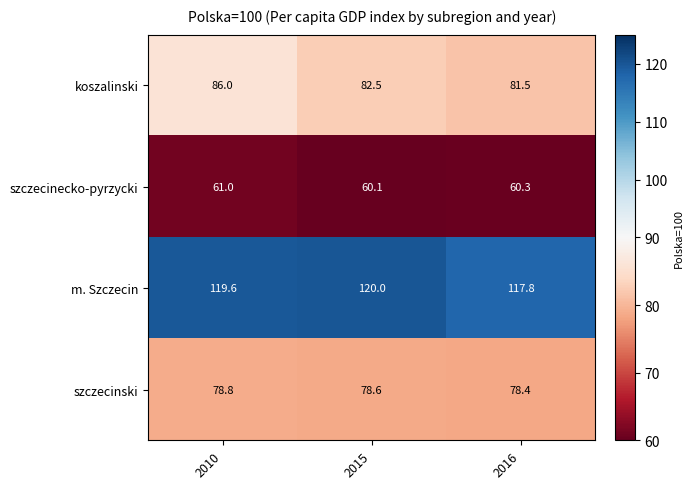

What is the difference between the maximum and second lowest values in the m. Szczecin series?

0.4